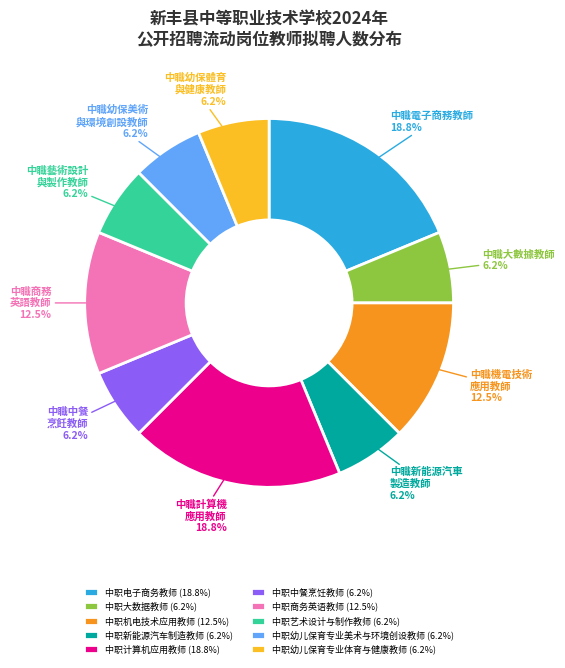

To the nearest percent, what is the average slice percentage?

10%